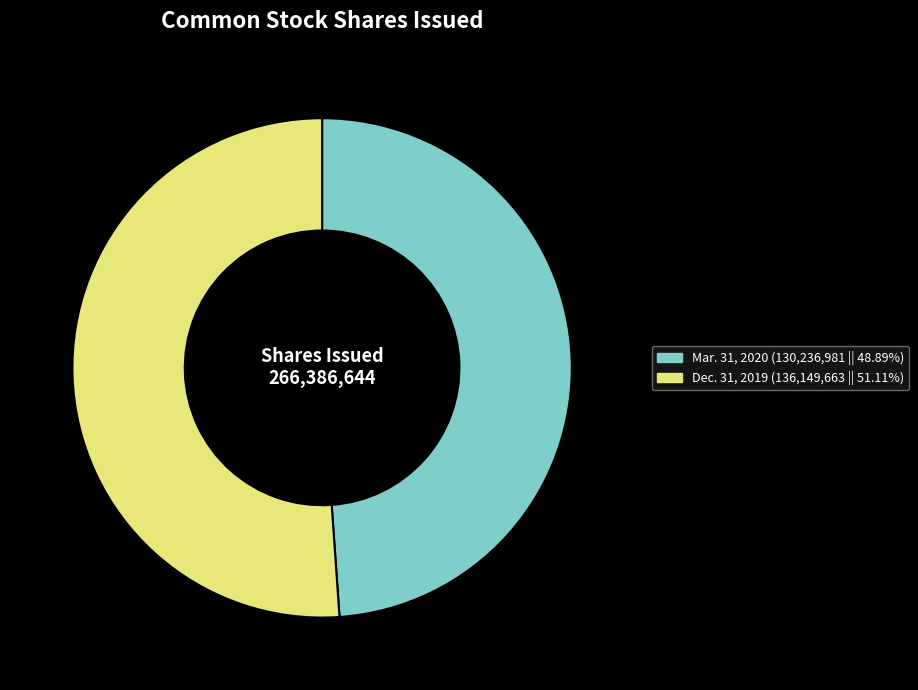

Is there a majority slice in this chart?

Yes